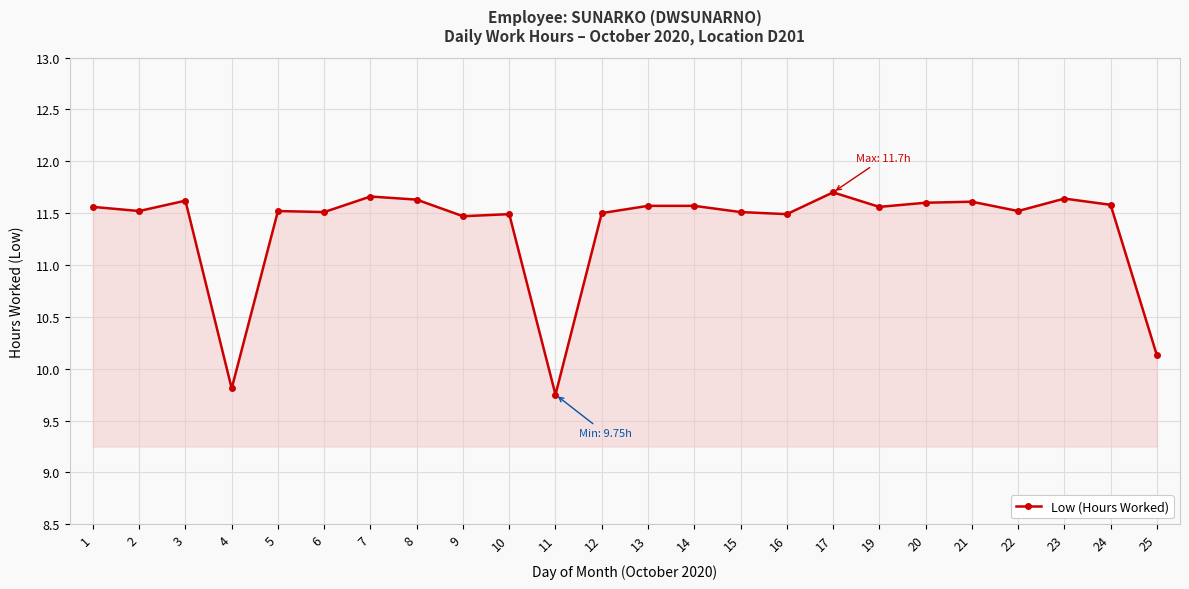

Is it true that the value at 24 is 7.4?

False